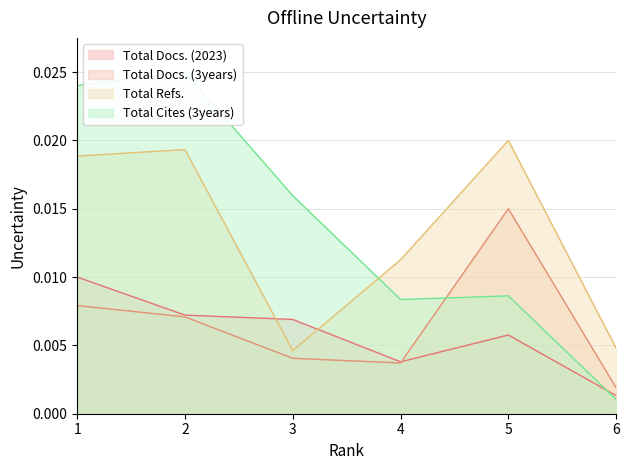

How many interior local valleys does the Total Docs. (3years) series have?

1